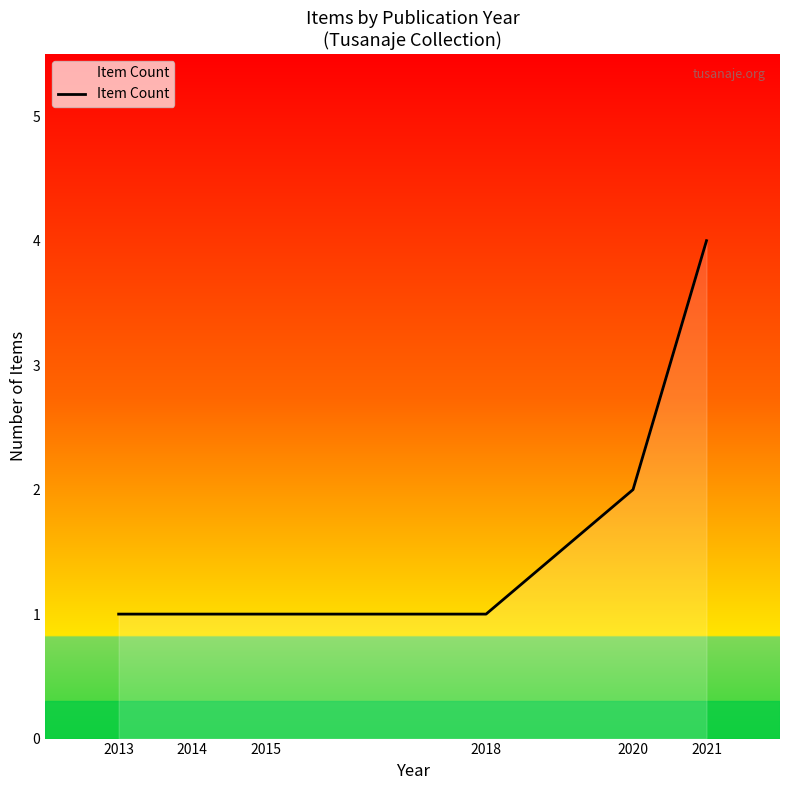

Reading left to right, transcribe all the data shown in this chart.

2013=1	2014=1	2015=1	2018=1	2020=2	2021=4